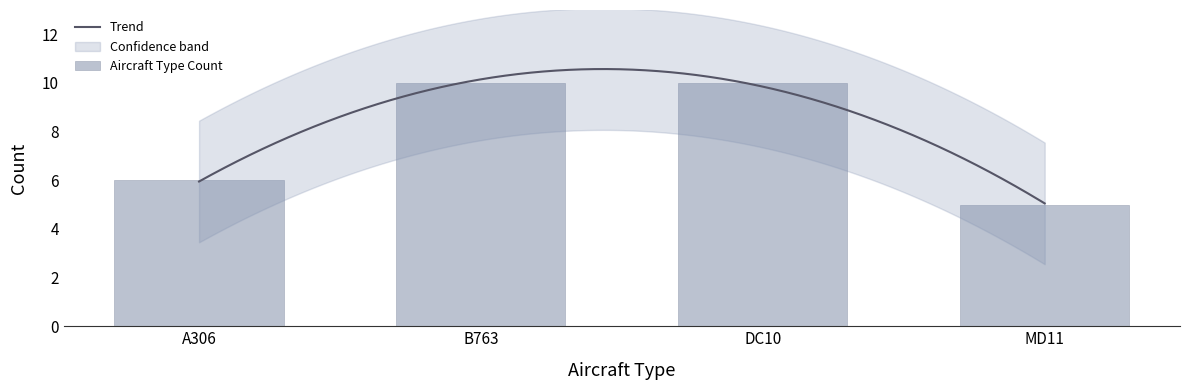

What is the change in value from A306 to B763?

+4